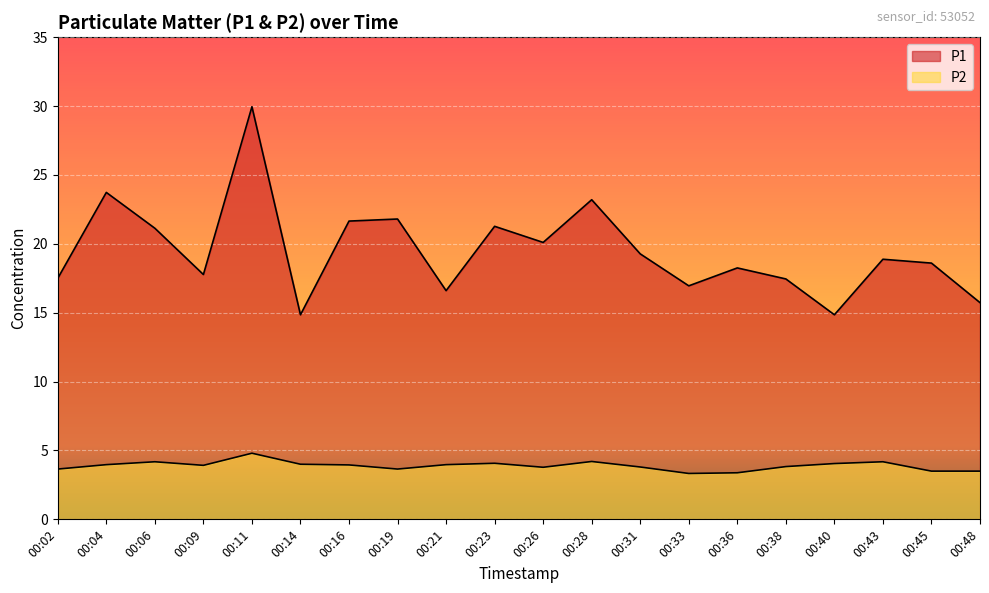

What is the difference between the maximum and minimum values in the P1 series?

15.1